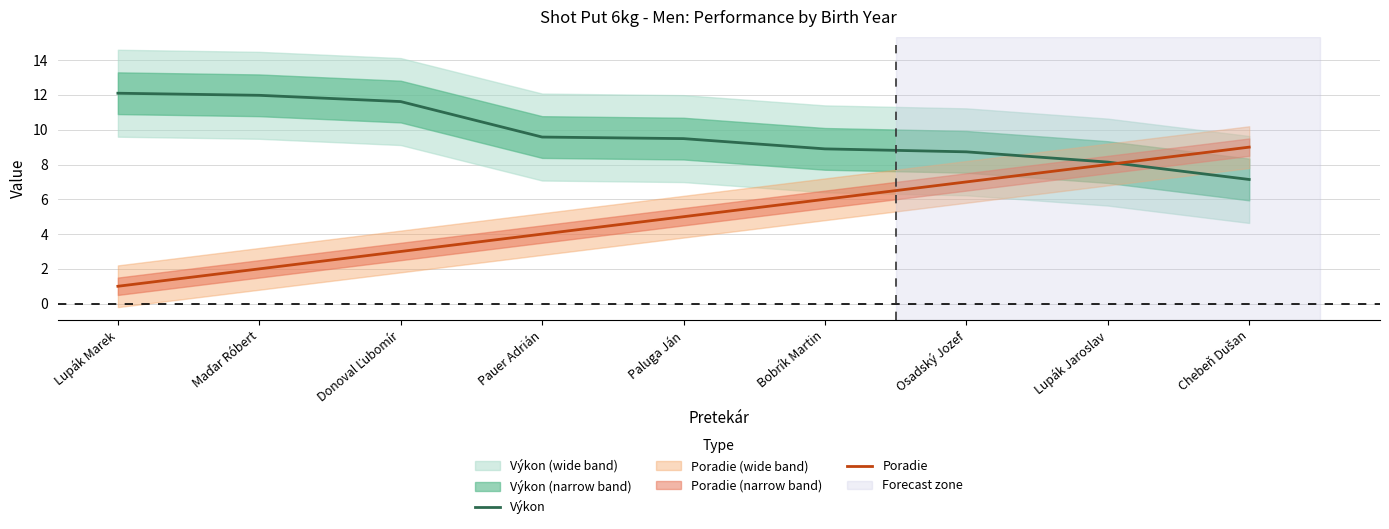

How many data points in Poradie are above 5?

4